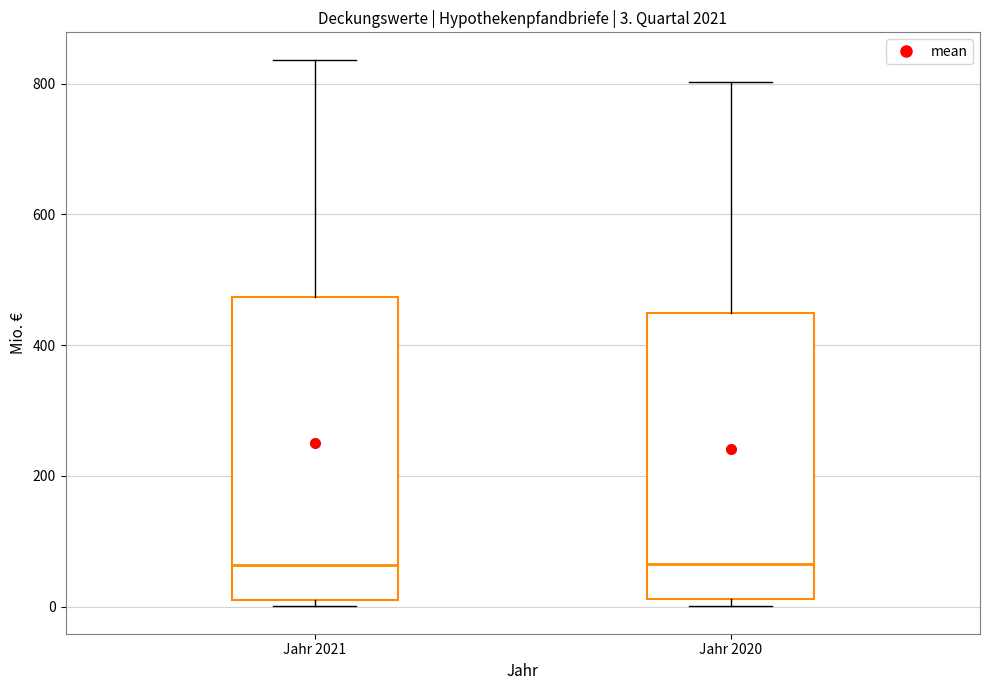

Which box is the tallest, from its lower edge to its upper edge?

Jahr 2021